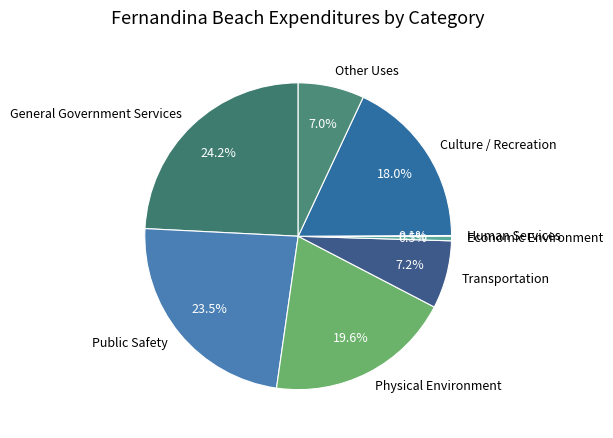

What is the largest slice in the pie chart?

General Government Services